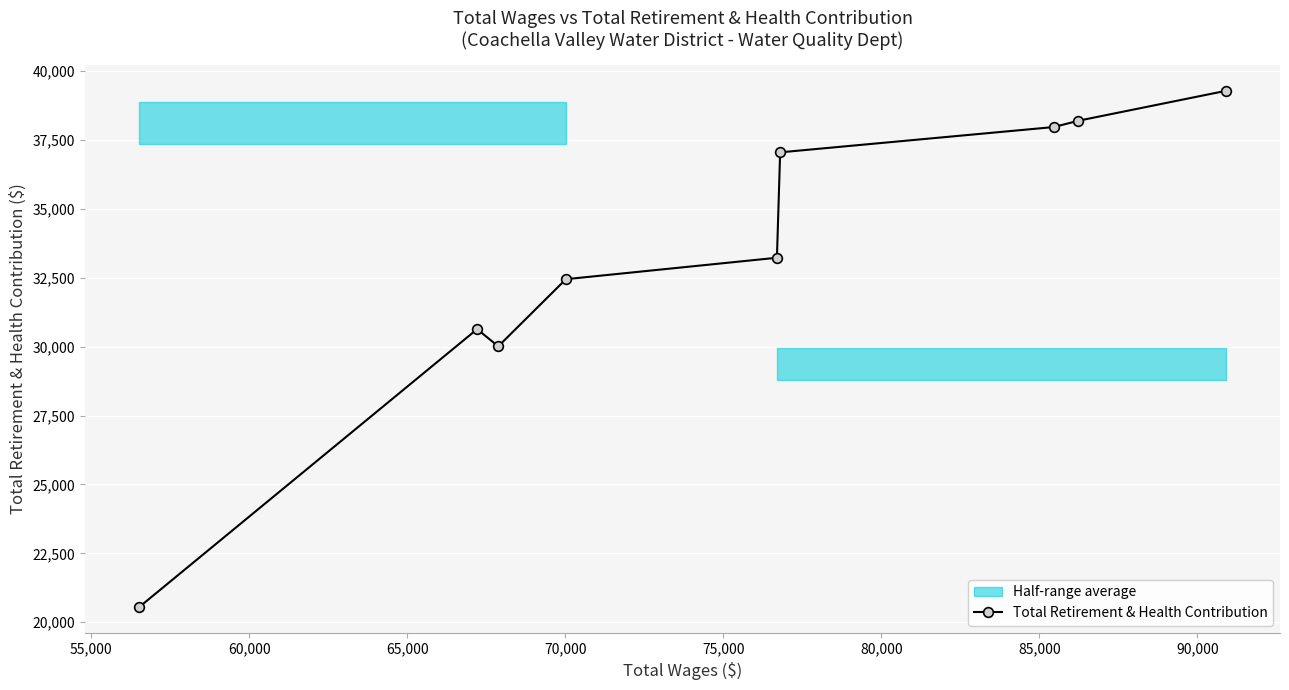

What is the minimum value for Total Retirement & Health Contribution?

20554